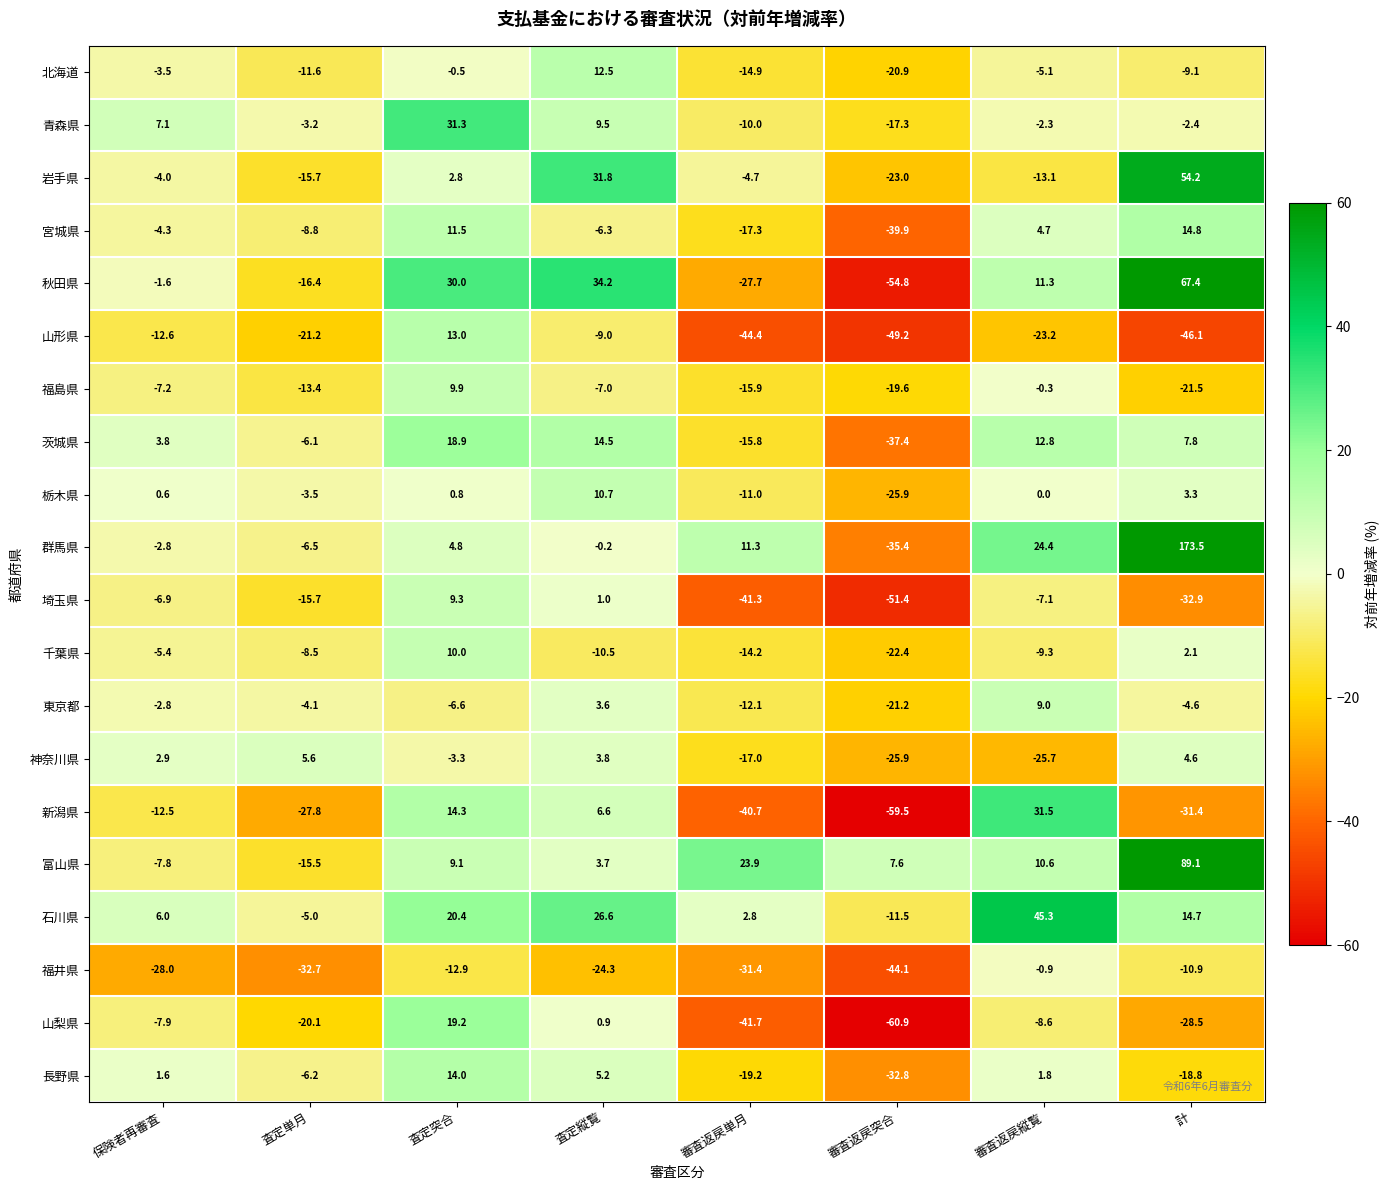

Rank the series by their maximum value, from highest to lowest.

群馬県, 富山県, 秋田県, 岩手県, 石川県, 新潟県, 青森県, 山梨県, 茨城県, 宮城県, 長野県, 山形県, 北海道, 栃木県, 千葉県, 福島県, 埼玉県, 東京都, 神奈川県, 福井県